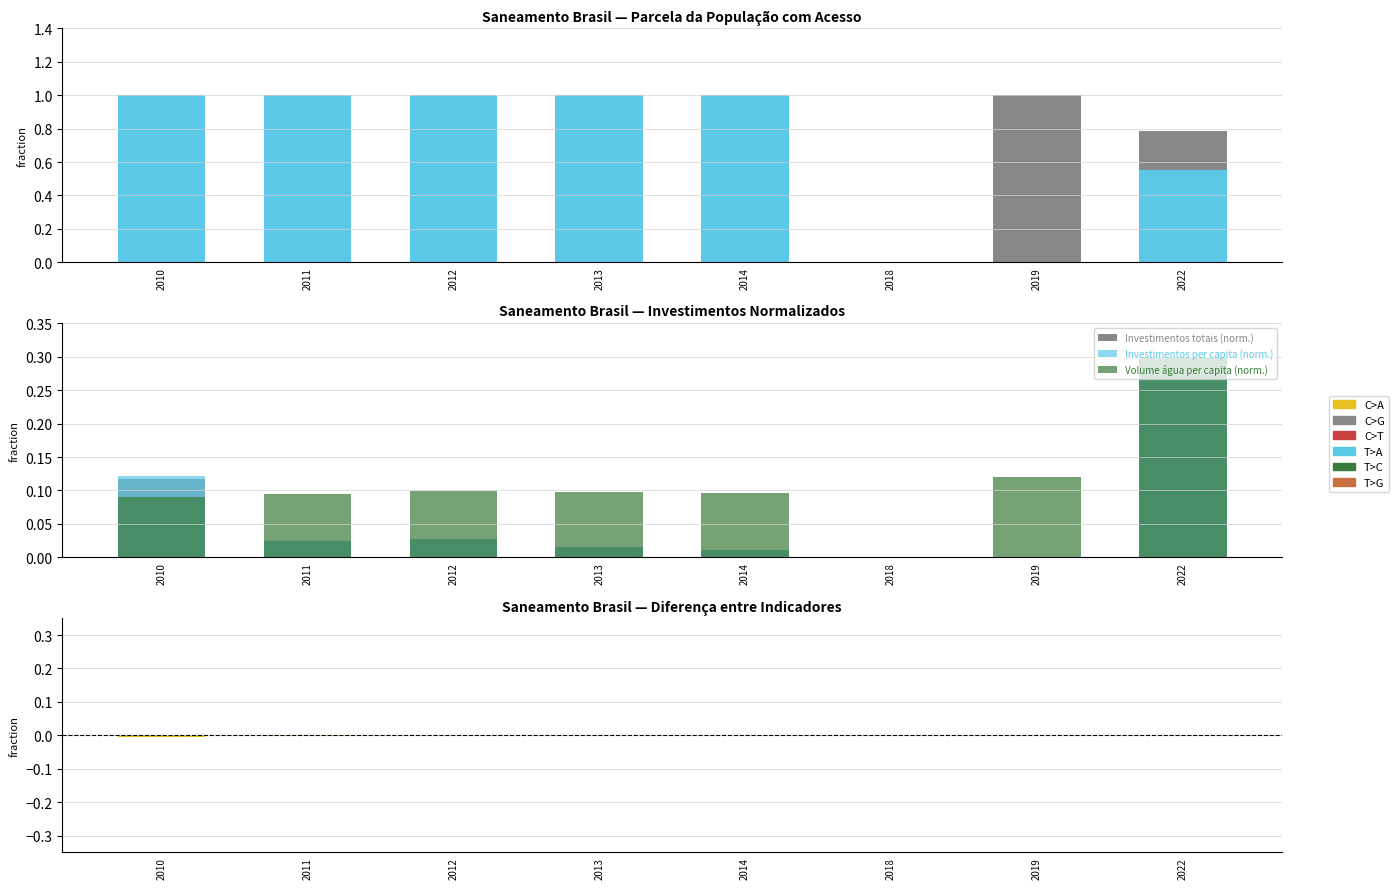

Which series has the widest spread of values?

Parcela pop. água